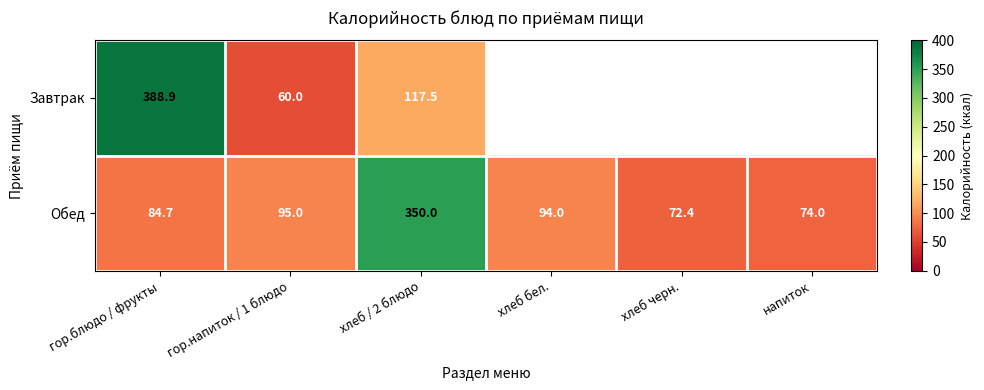

What is the difference between the highest and lowest values at хлеб / 2 блюдо?

232.5